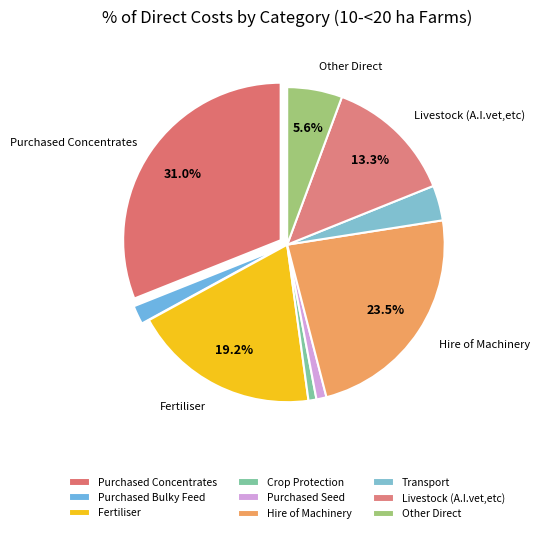

Does Purchased Concentrates account for over 50% of the chart?

No